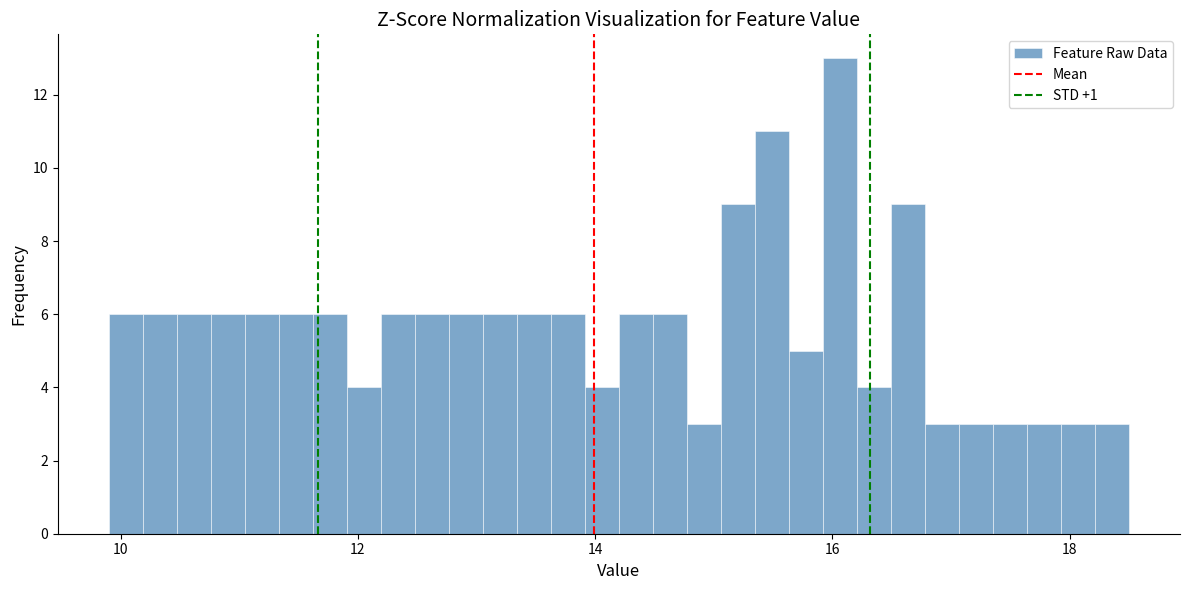

Around what value on the x-axis is the tallest bar? Give the approximate position of its centre, as read against the axis.

16.0